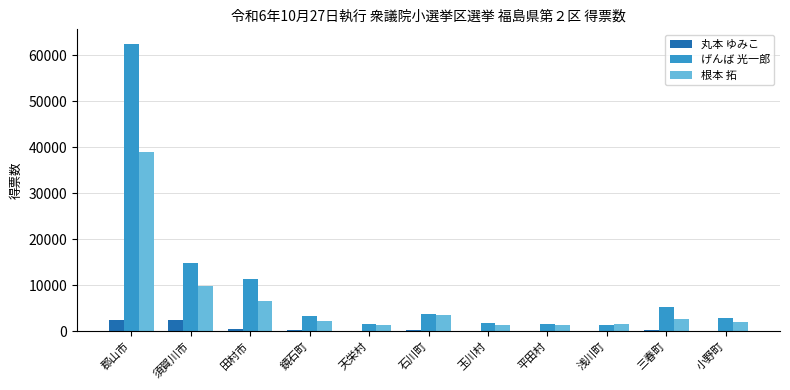

Which series has the largest total across all categories?

げんば 光一郎